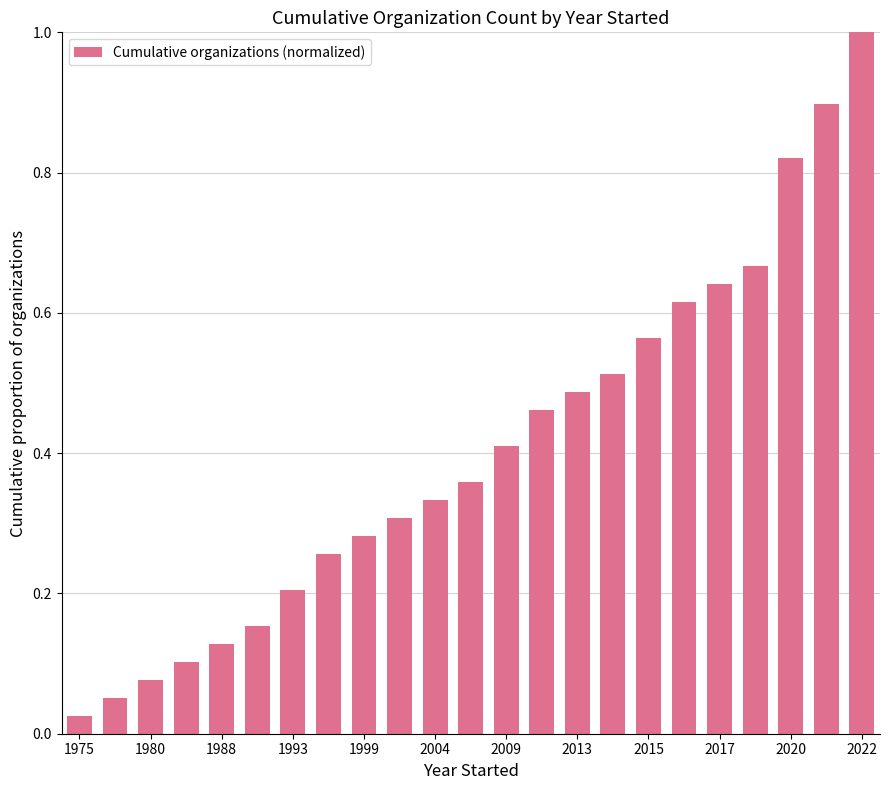

What is the greatest value displayed?

1.0